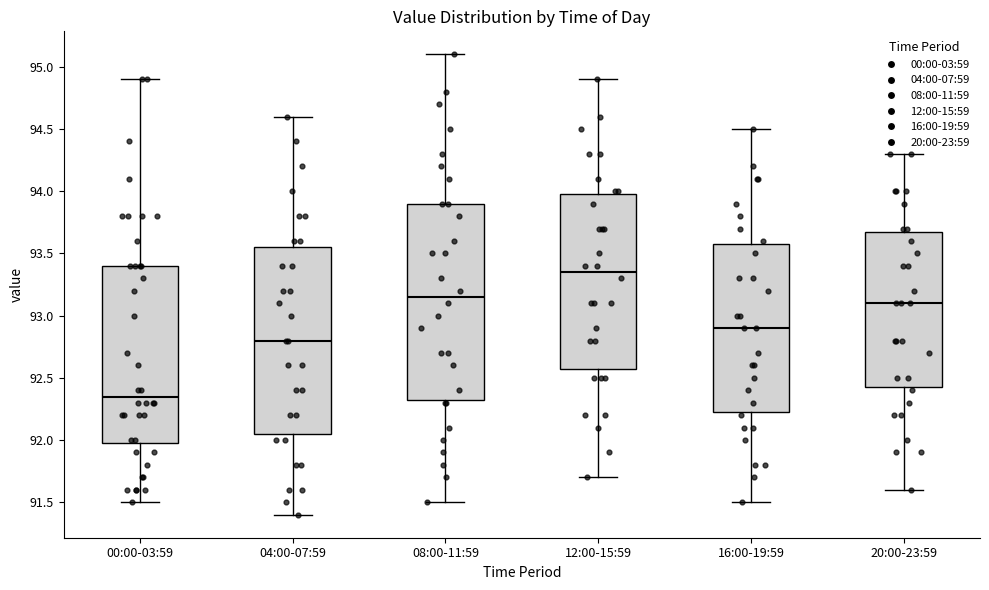

Where is the upper edge of the box for 00:00-03:59 on the y-axis? The values are not printed on the chart, so give them approximately, as read against the axis.

93.40